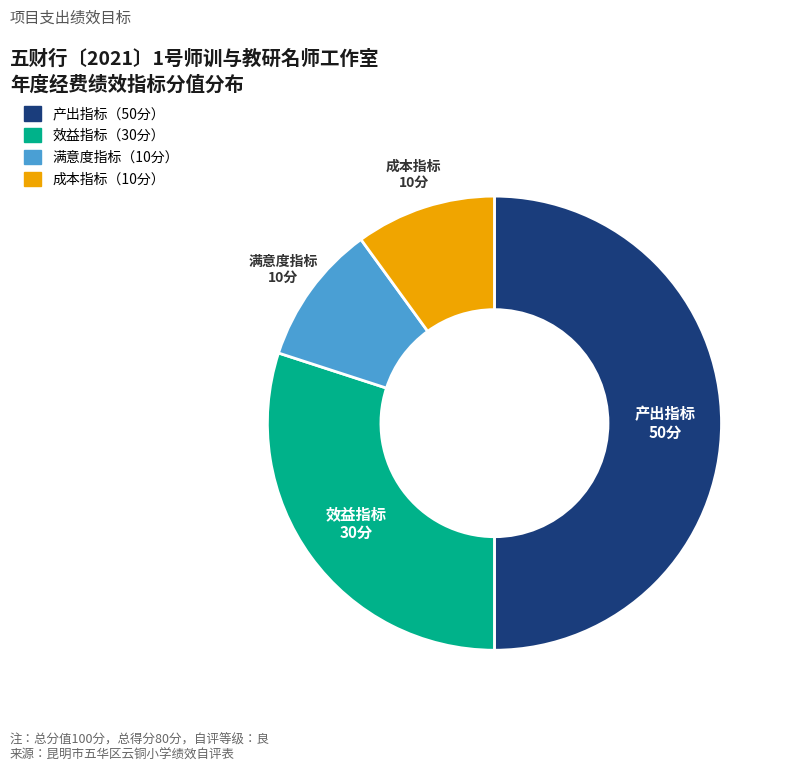

How many segments does this pie chart have?

4